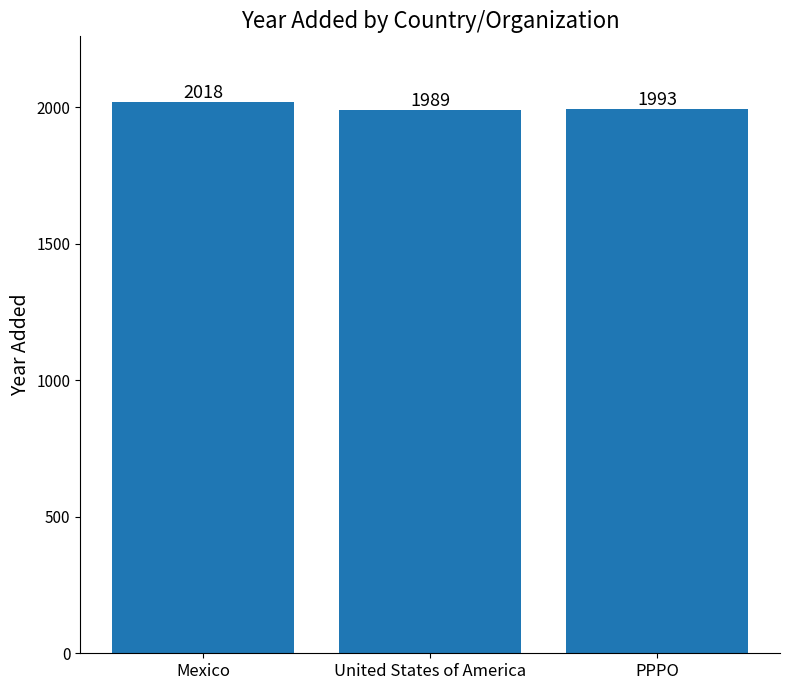

List the labels in order of value, smallest first.

United States of America, PPPO, Mexico